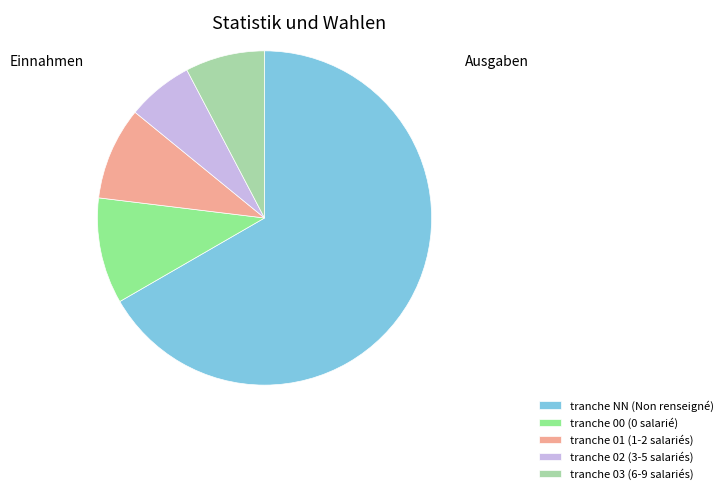

How many slices are in this pie chart?

5